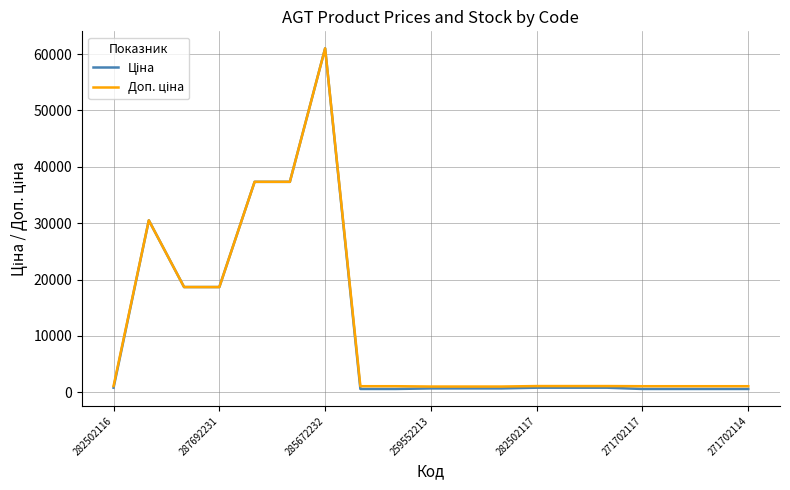

What is the maximum value shown in the chart?

61024.7